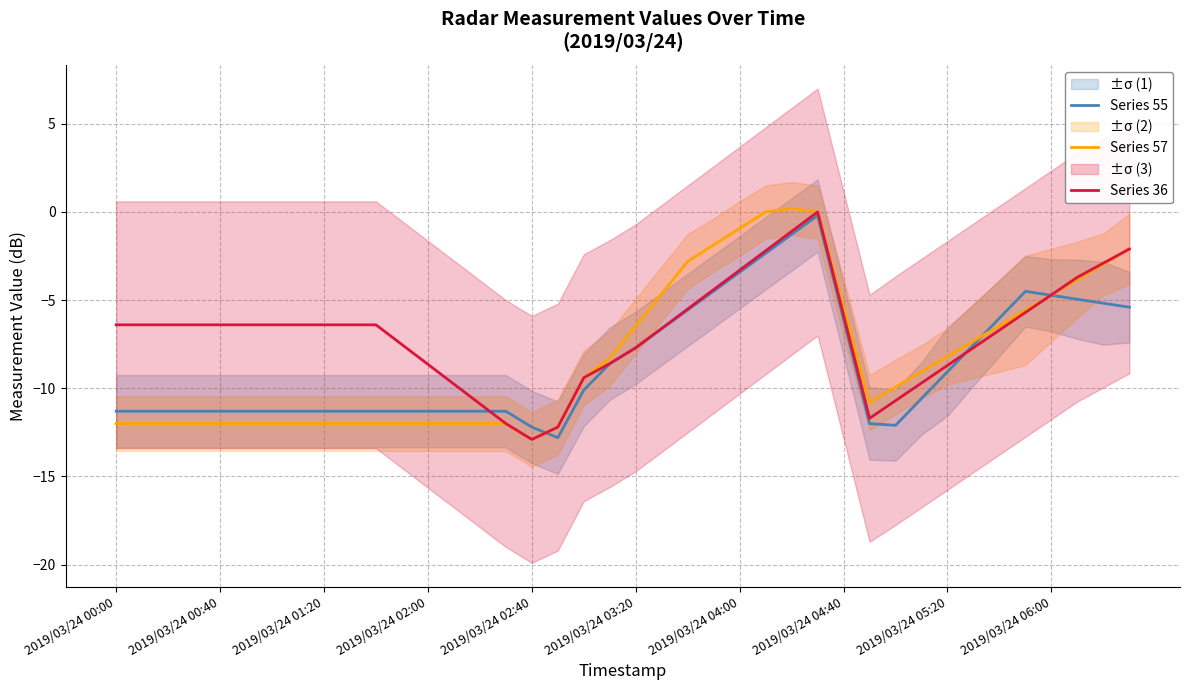

Is it true that Series 57 equals -3.8 at 2019/03/24 00:00?

False